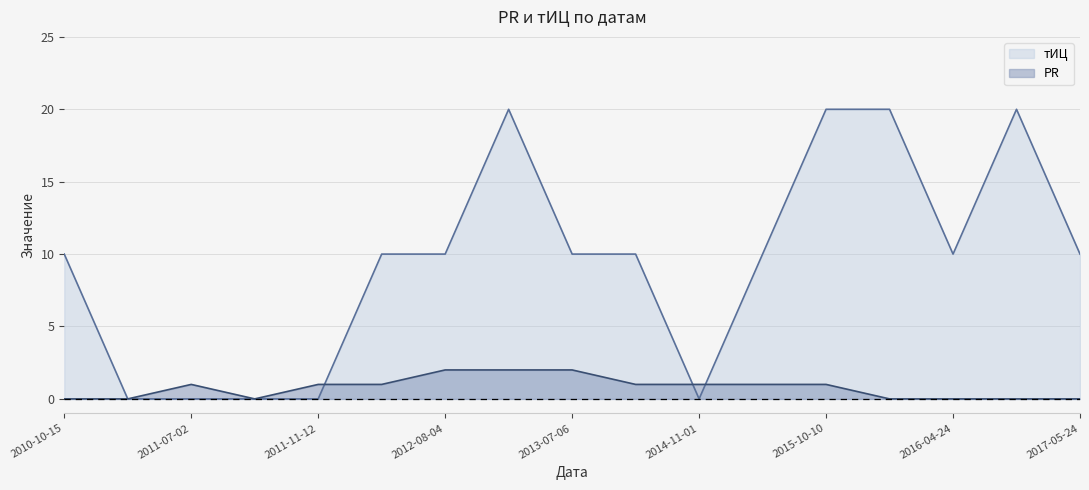

Is it true that PR equals 0 at 2010-10-15?

True